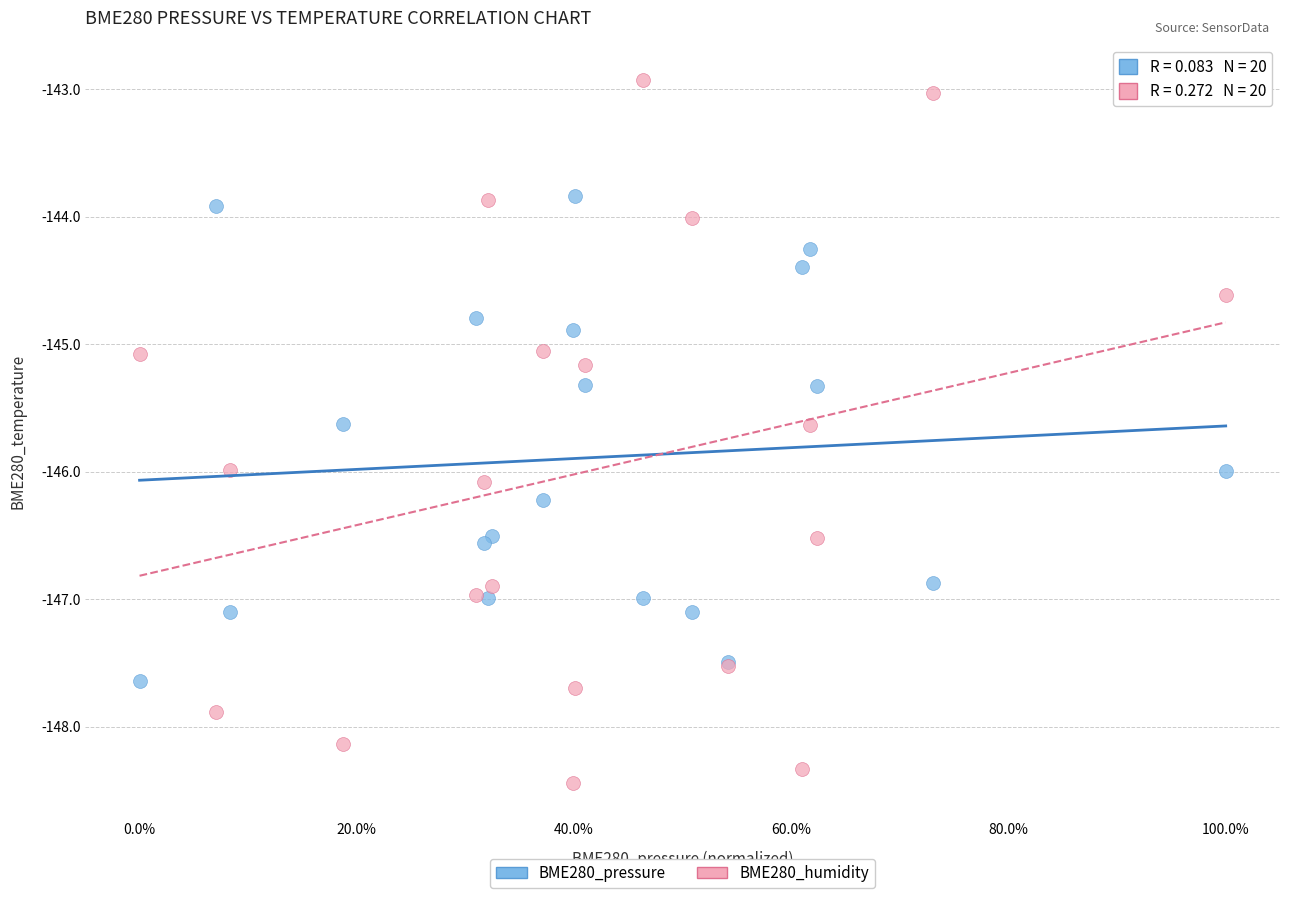

What is the X range (max minus min) for the scatter plot?

1.0